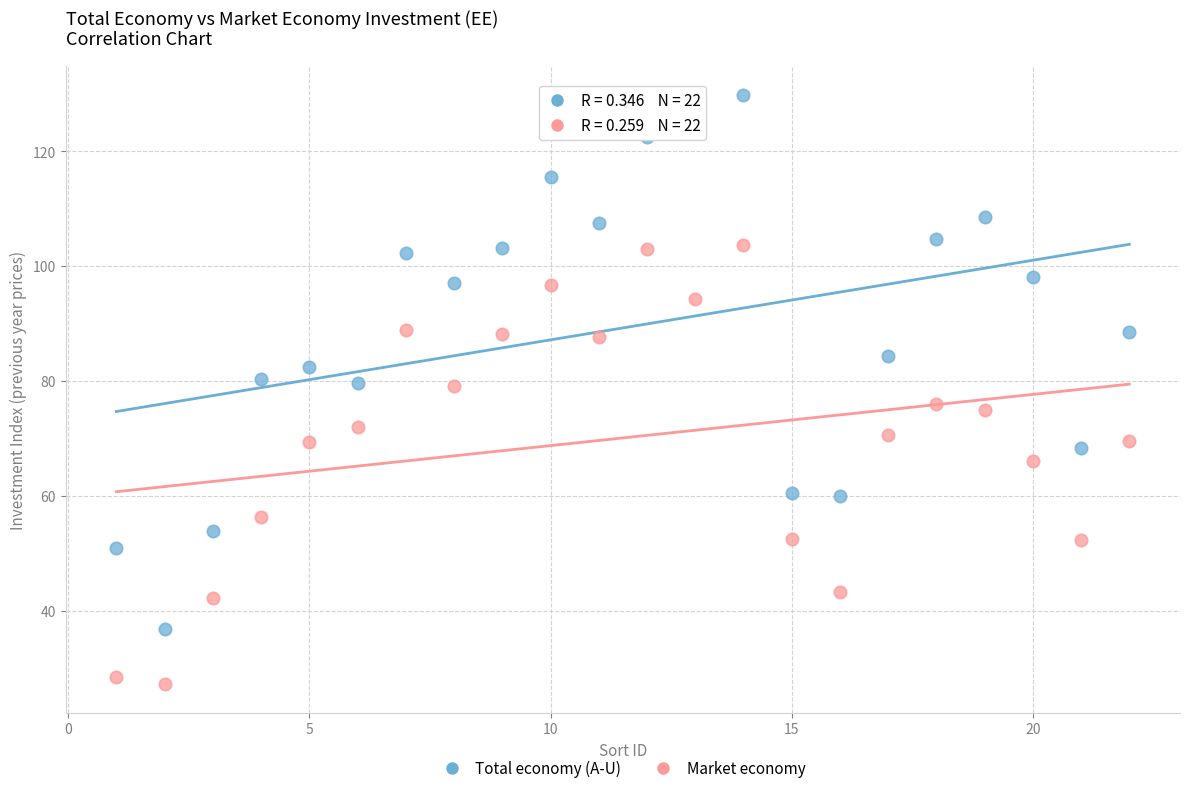

What is the X range (max minus min) for the scatter plot?

21.0